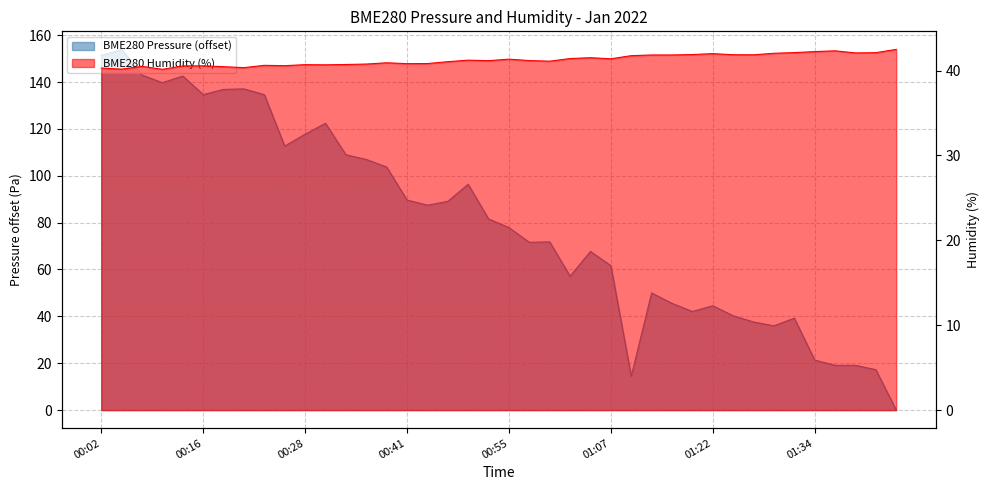

How many lines are shown in the chart?

2